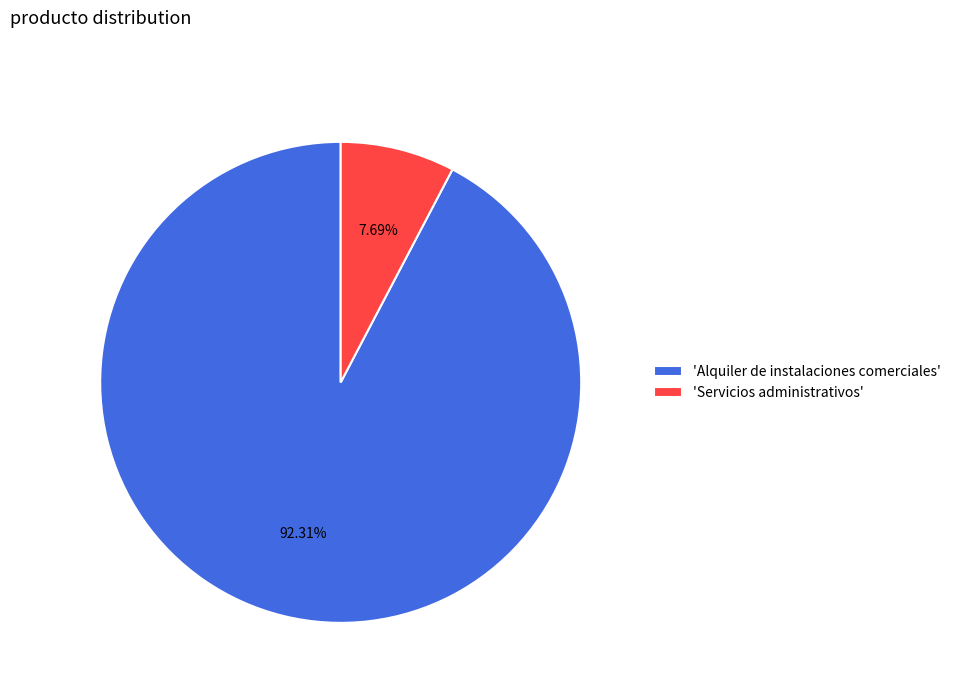

Which slice is the largest?

'Alquiler de instalaciones comerciales'